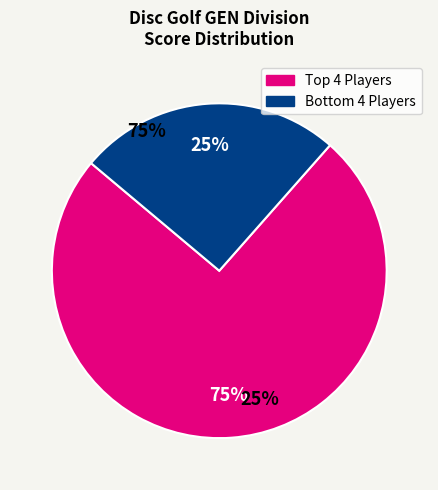

Does any single category account for the majority?

Yes